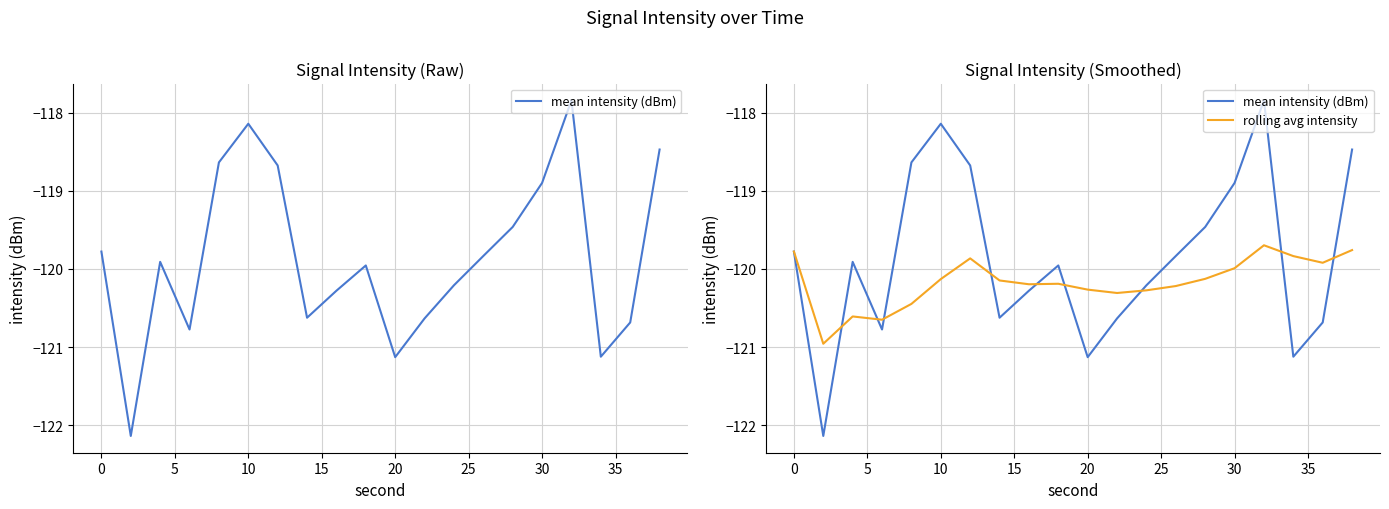

True or false: rolling avg intensity has a value of -120.0 at 30.

True